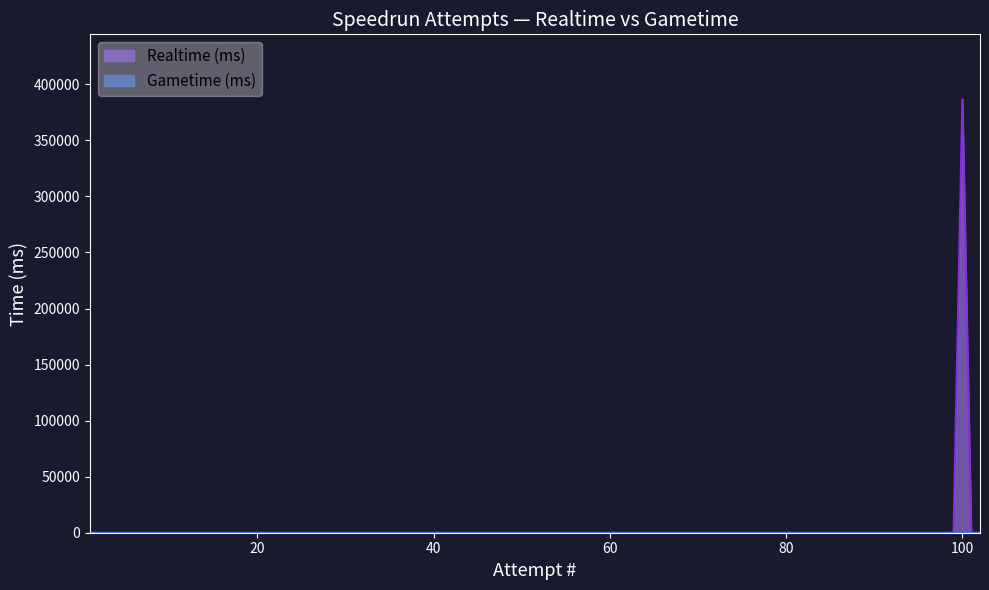

Which series has the largest total across all categories?

Realtime (ms)